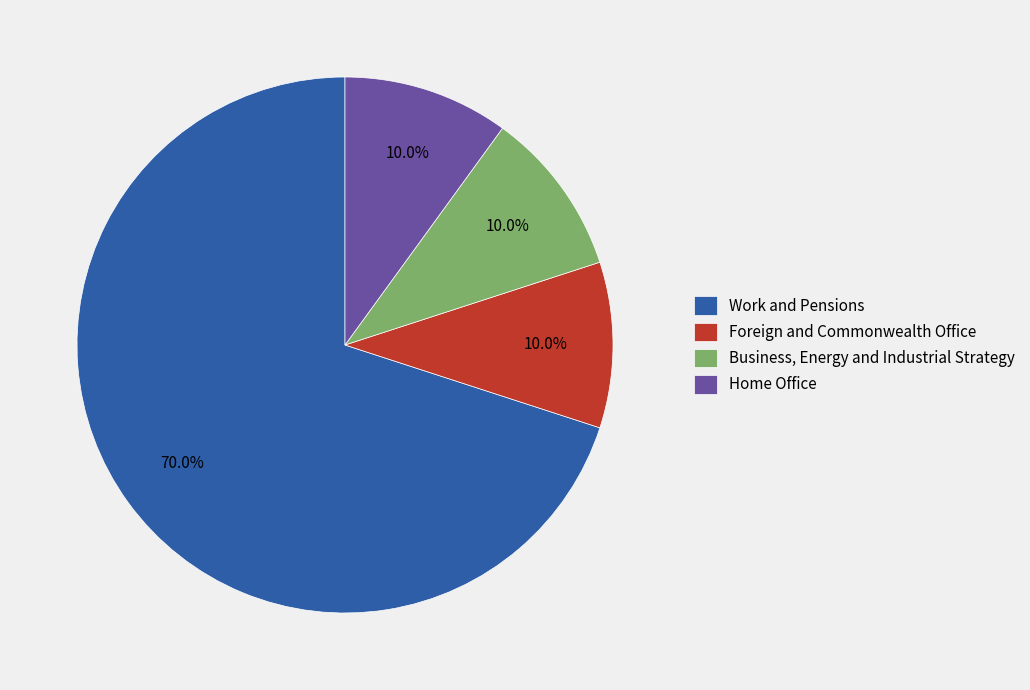

Does Business, Energy and Industrial Strategy represent more than half of the total?

No